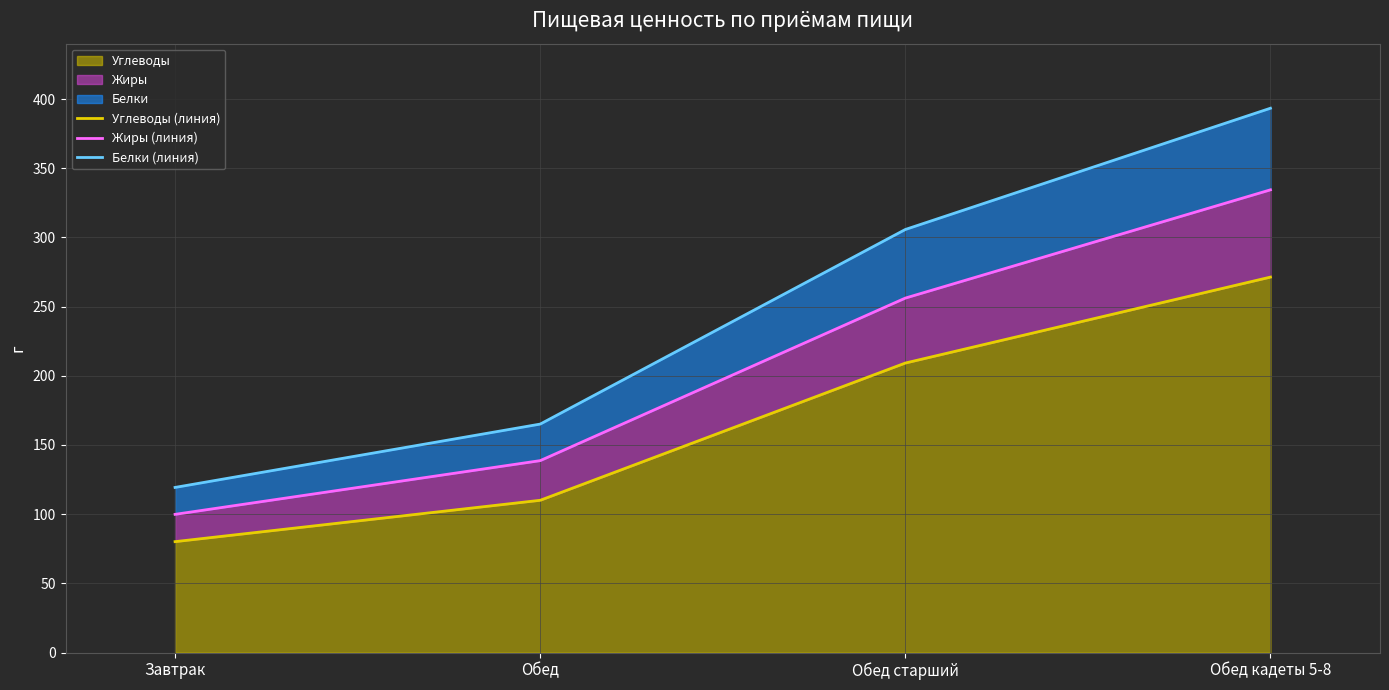

Rank the categories by Углеводы value from highest to lowest.

Обед кадеты 5-8, Обед старший, Обед, Завтрак